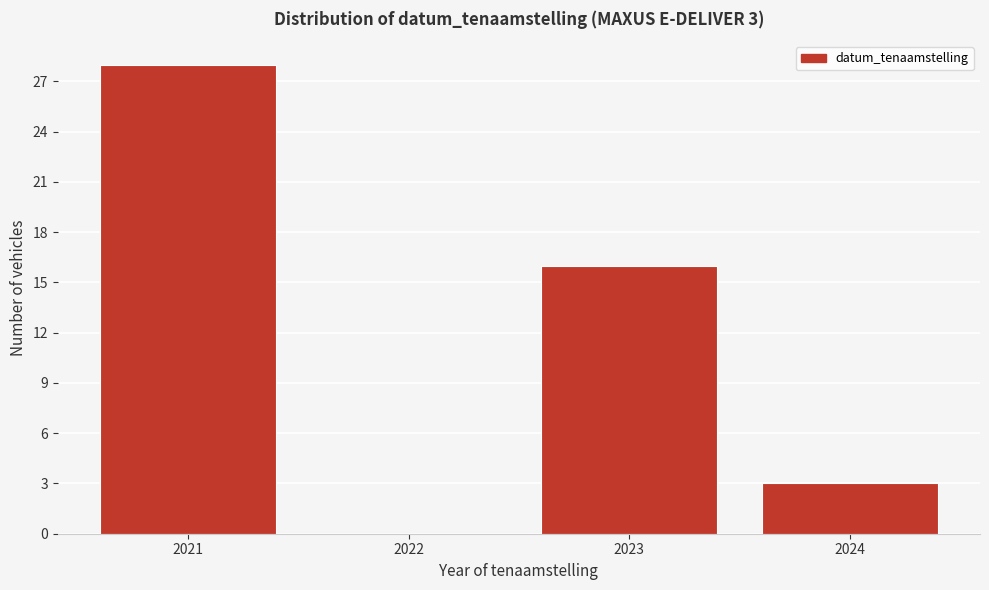

Reading left to right, extract all data points from this chart.

2021=28	2022=0	2023=16	2024=3